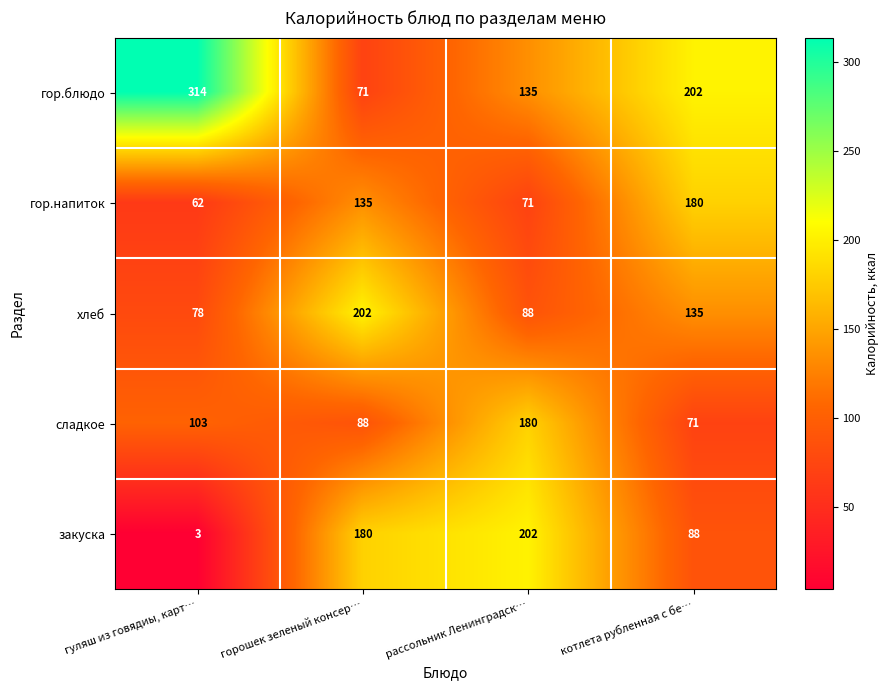

Which series has the largest range (max minus min)?

гор.блюдо